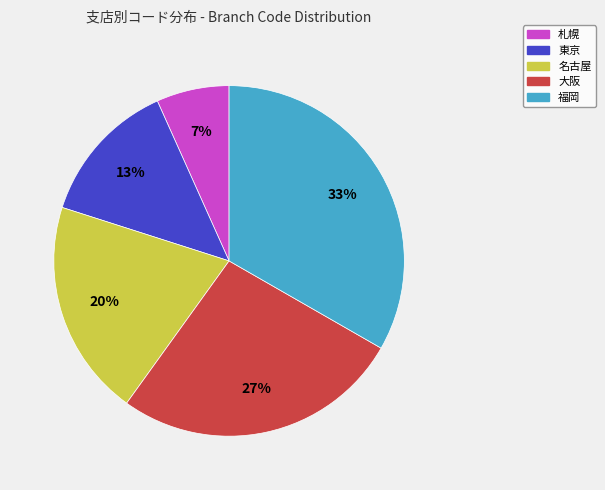

What is the ratio of the value at 福岡 to the value at 東京?

2.5